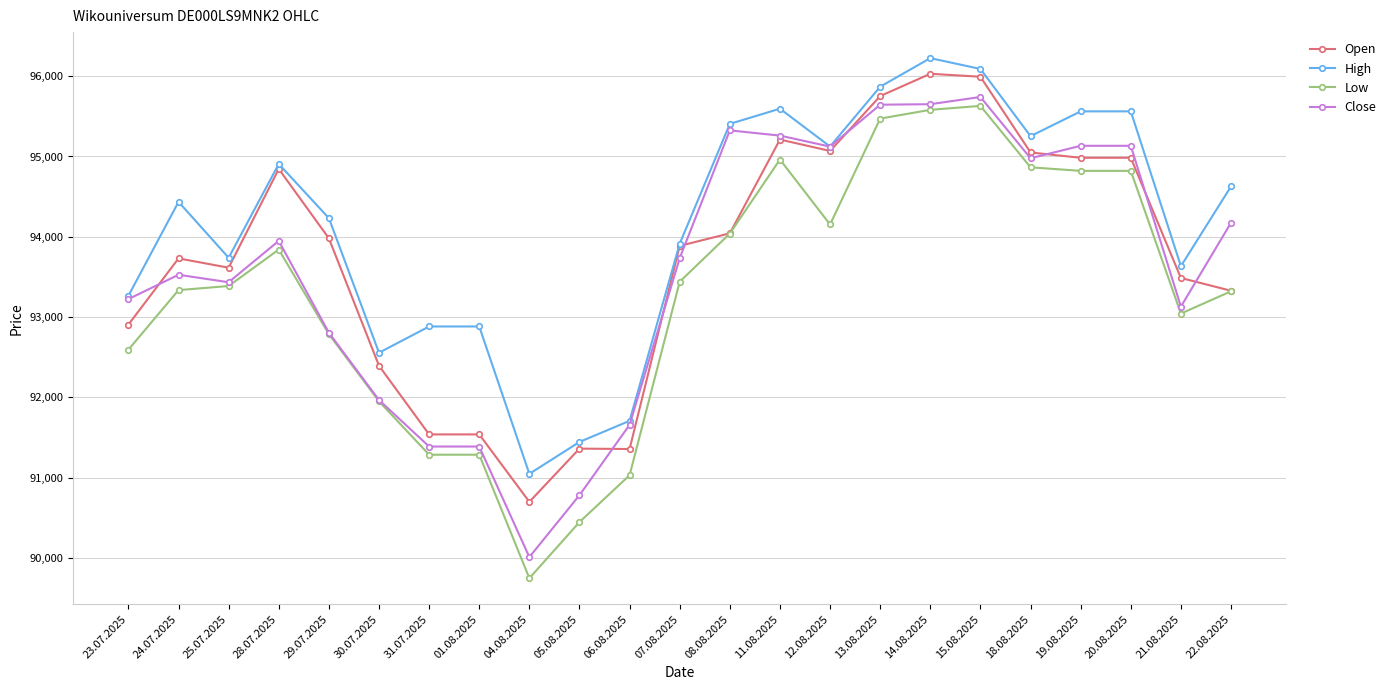

Is the value of Open at 01.08.2025 greater than the value of High at 12.08.2025?

No